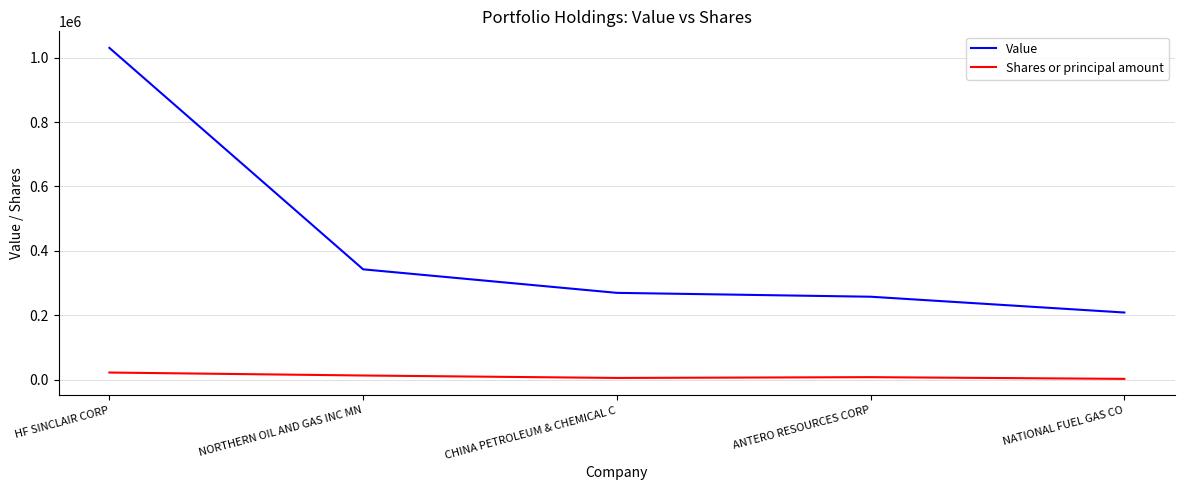

How many Shares or principal amount values are between 6024 and 13598?

3